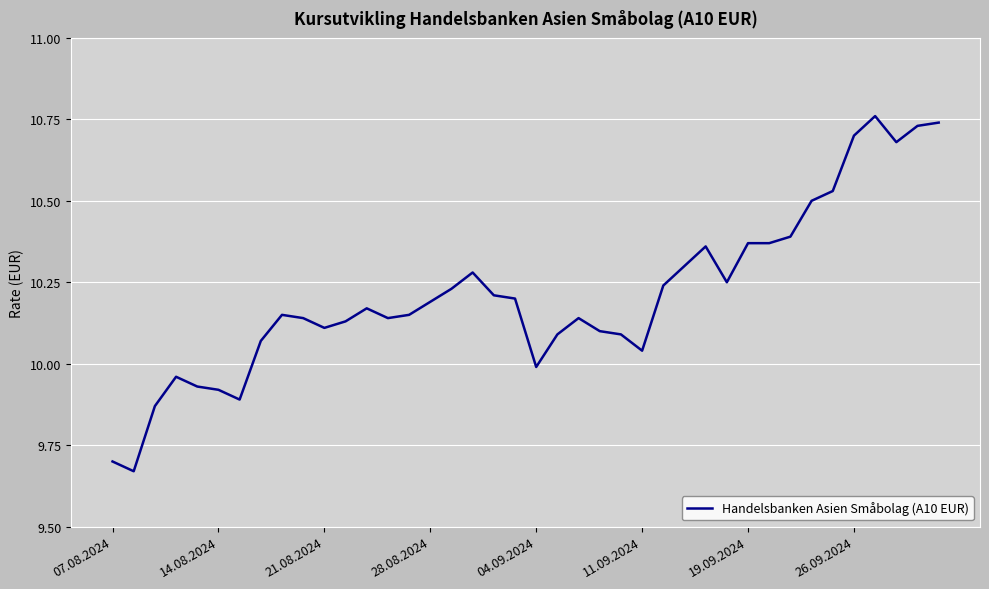

Is this an area chart (filled region under the line)?

No